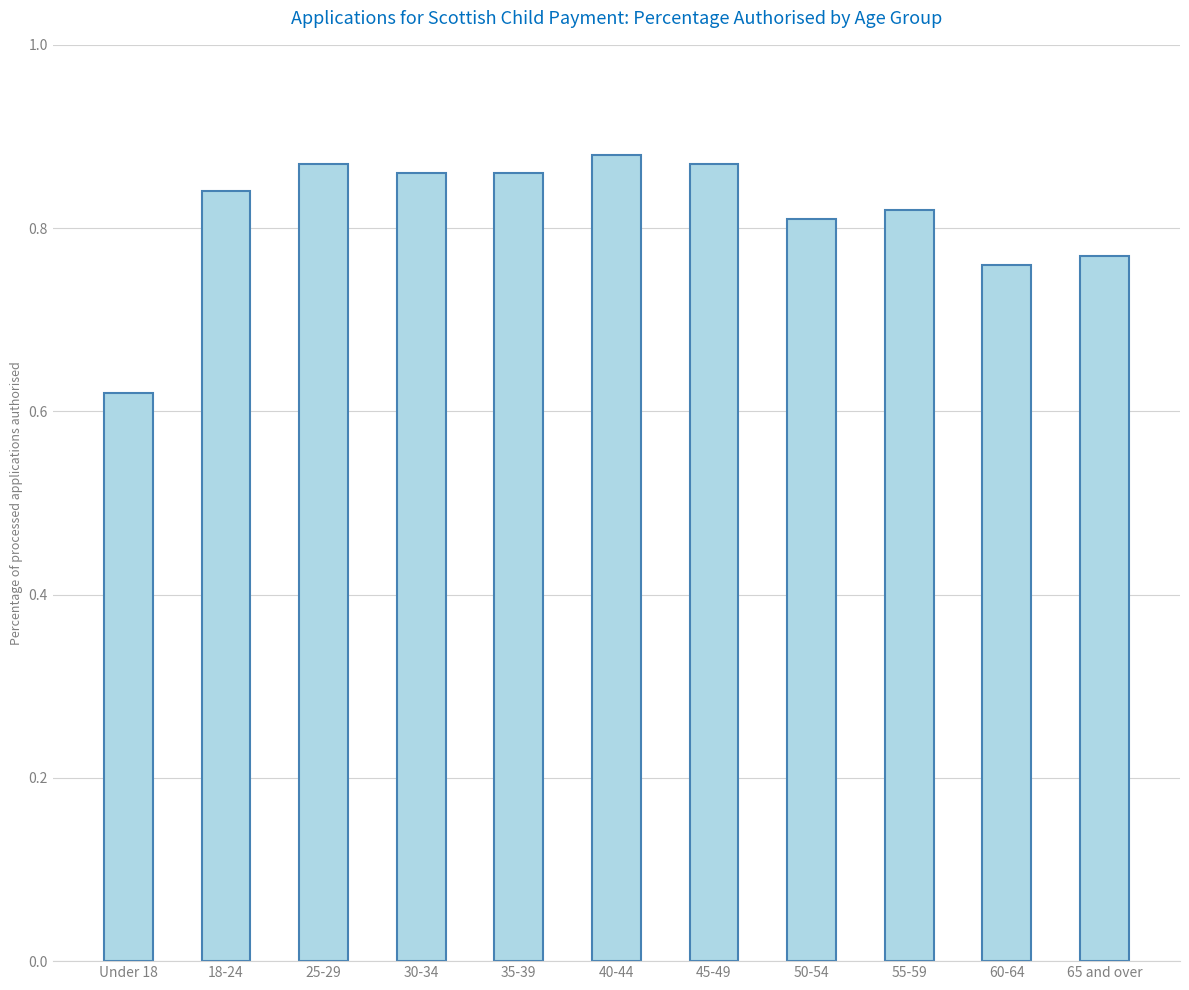

Which has a higher value, 35-39 or 65 and over?

35-39